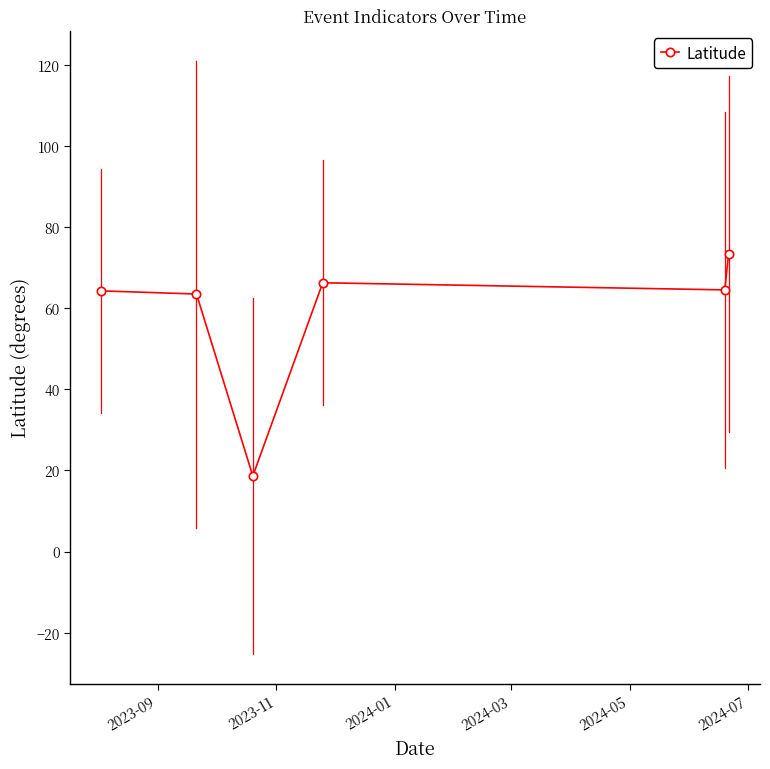

What is the average value?

58.4